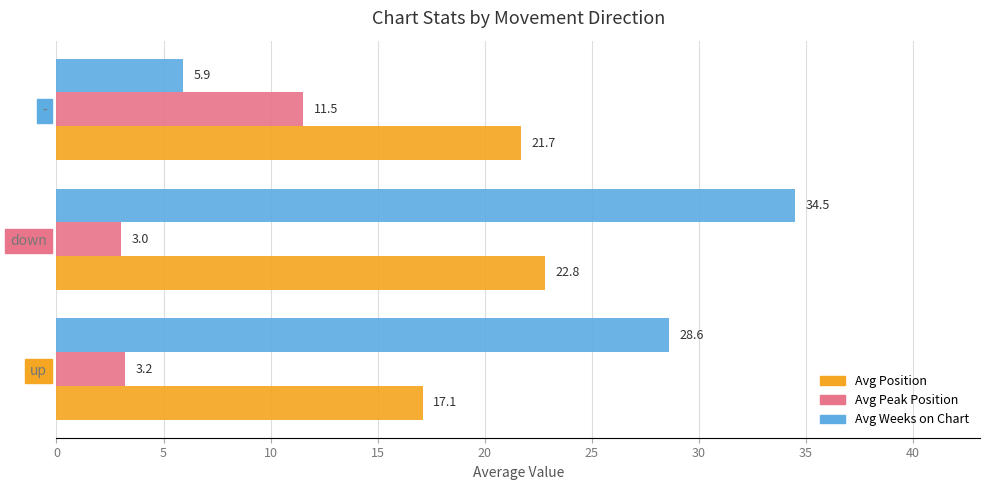

At which category is the sum across all series the highest?

down